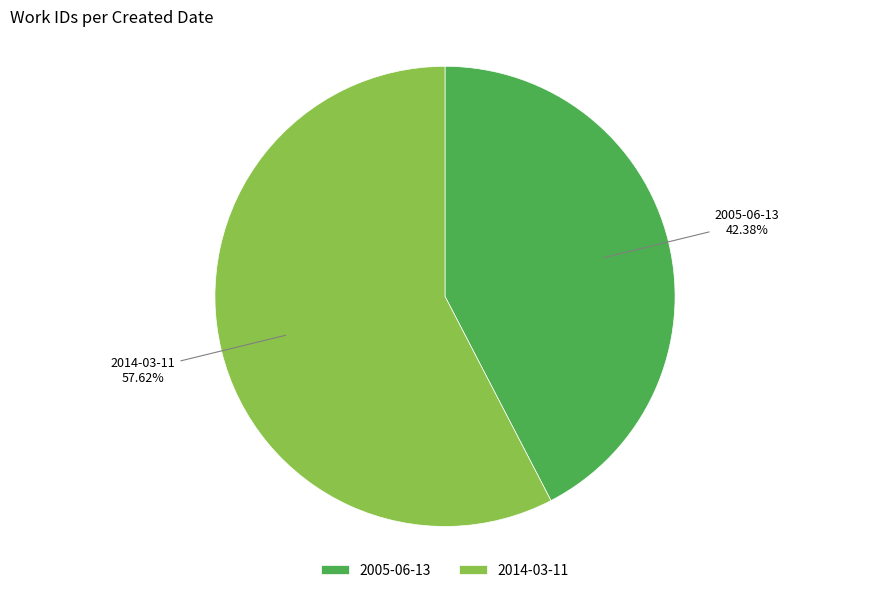

Which slice is the smallest?

2005-06-13